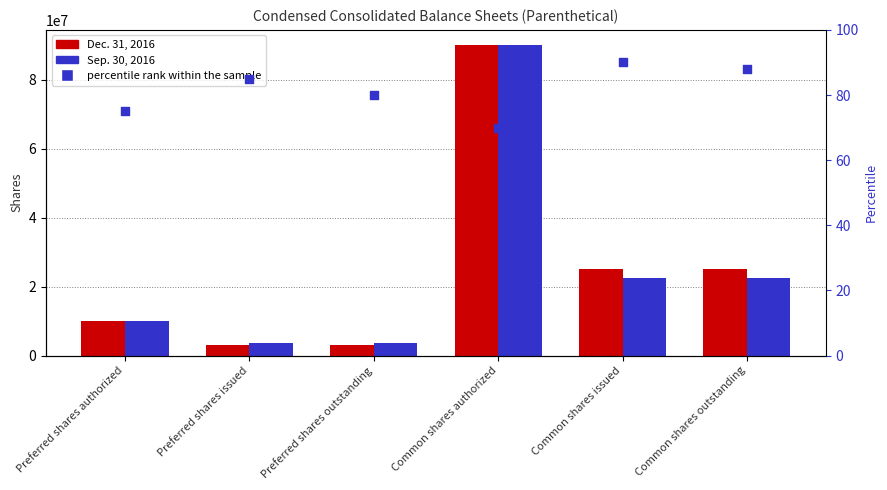

What are all the series names shown in the legend?

Dec. 31, 2016, Sep. 30, 2016, percentile rank within the sample